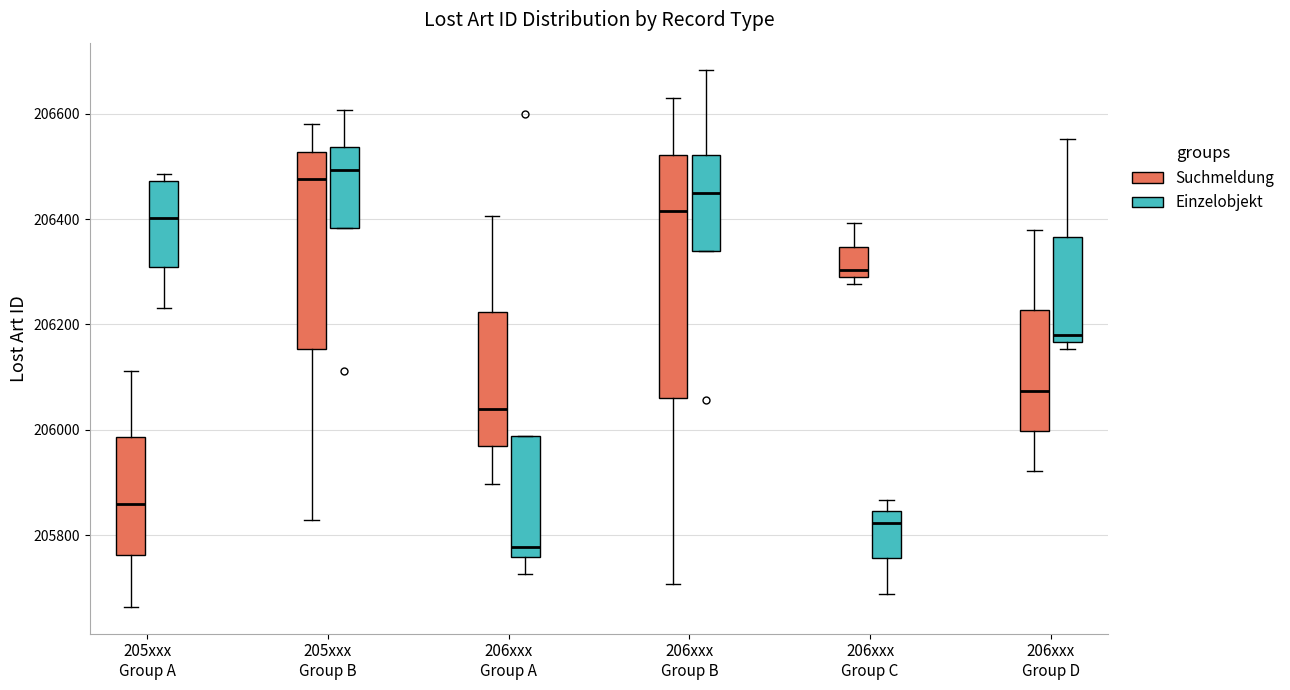

Reading left to right, transcribe this box plot: for each box, give where its median line is, the range the box spans, and where its two whiskers end, as read against the y-axis. The values are not printed on the chart, so give them approximately, as read against the axis.

205xxx Group A (Suchmeldung): median 205860, box 205760 to 205980, whiskers 205660 to 206120
205xxx Group A (Einzelobjekt): median 206400, box 206300 to 206480, whiskers 206240 to 206480 (just above the box's upper edge)
205xxx Group B (Suchmeldung): median 206480, box 206160 to 206520, whiskers 205820 to 206580
205xxx Group B (Einzelobjekt): median 206500, box 206380 to 206540, whiskers 206380 to 206600
206xxx Group A (Suchmeldung): median 206040, box 205960 to 206220, whiskers 205900 to 206400
206xxx Group A (Einzelobjekt): median 205780, box 205760 to 205980, whiskers 205720 to 205980
206xxx Group B (Suchmeldung): median 206420, box 206060 to 206520, whiskers 205700 to 206640
206xxx Group B (Einzelobjekt): median 206460, box 206340 to 206520, whiskers 206340 to 206680
206xxx Group C (Suchmeldung): median 206300 (just above the box's lower edge), box 206300 to 206340, whiskers 206280 to 206400
206xxx Group C (Einzelobjekt): median 205820, box 205760 to 205840, whiskers 205680 to 205860
206xxx Group D (Suchmeldung): median 206080, box 206000 to 206220, whiskers 205920 to 206380
206xxx Group D (Einzelobjekt): median 206180, box 206160 to 206360, whiskers 206160 (just below the box's lower edge) to 206560